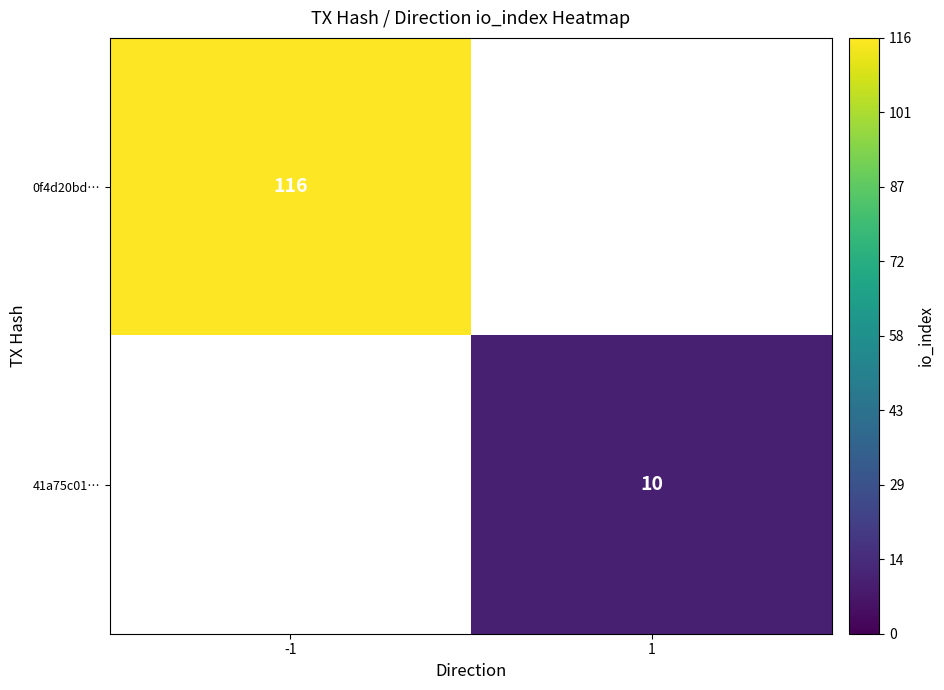

Which category has the highest value across all series?

-1